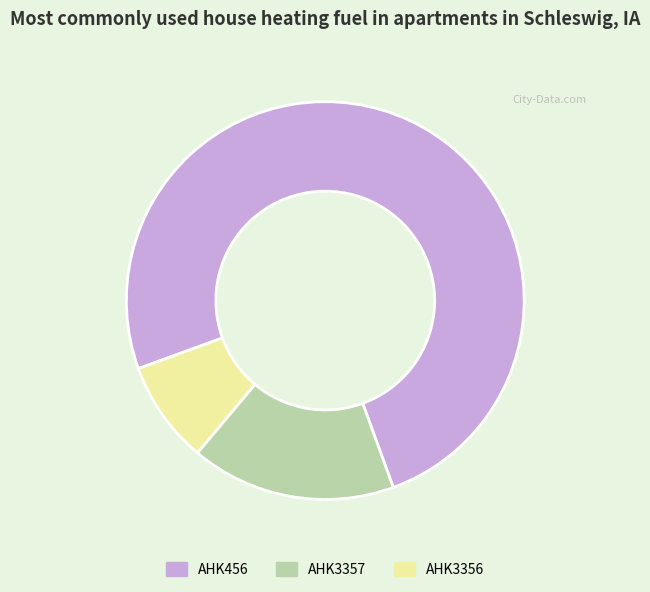

Which has a higher value, AHK3356 or AHK456?

AHK456